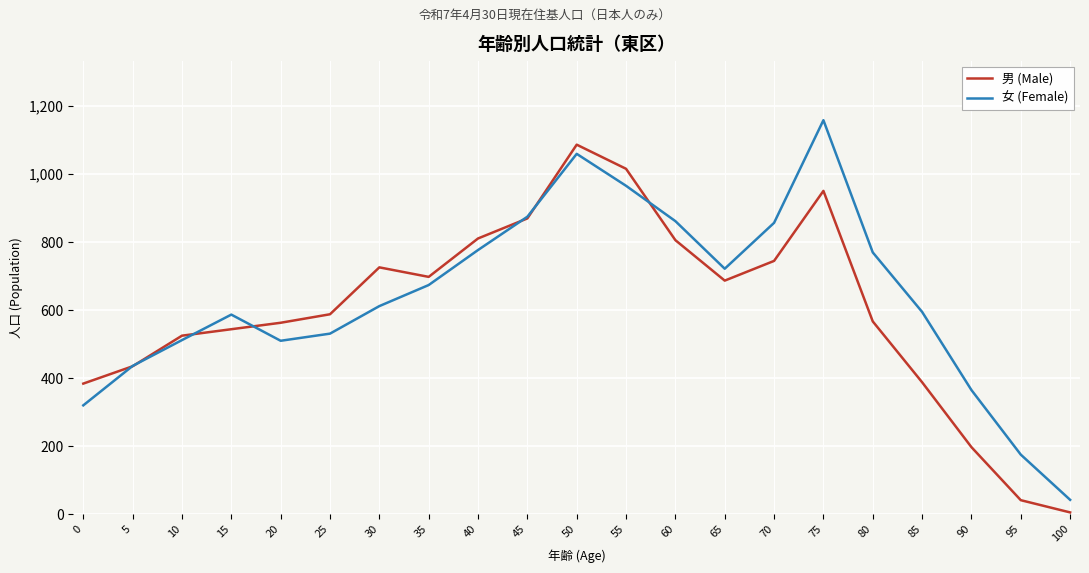

What is the average value of the 男 (Male) series?

602